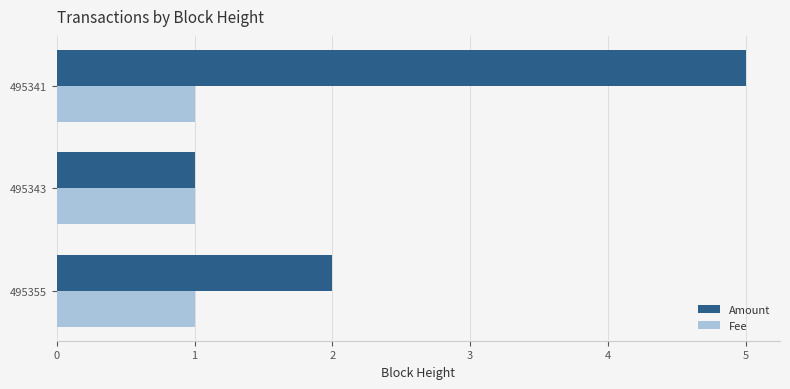

What is the smallest value displayed?

1